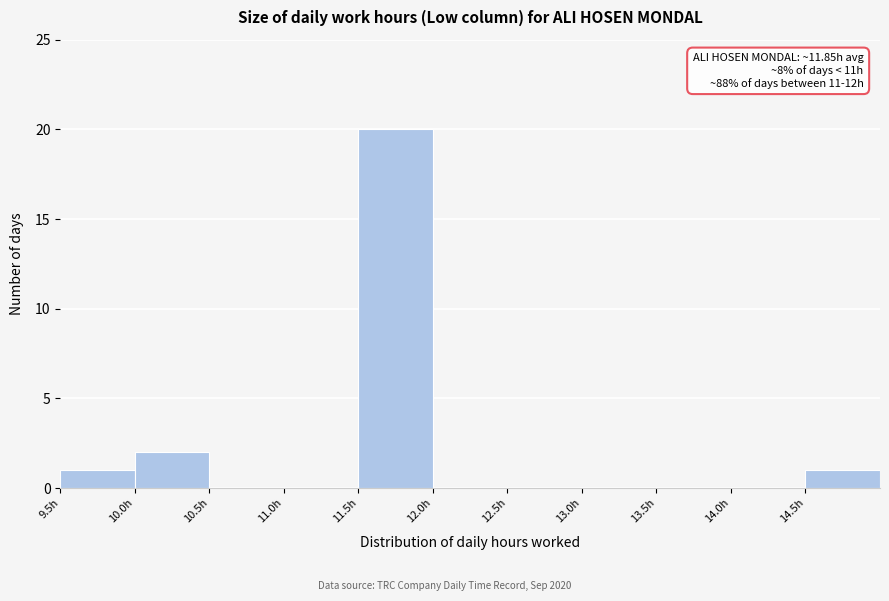

Which range on the x-axis has the tallest bar?

11.5 to 12.0